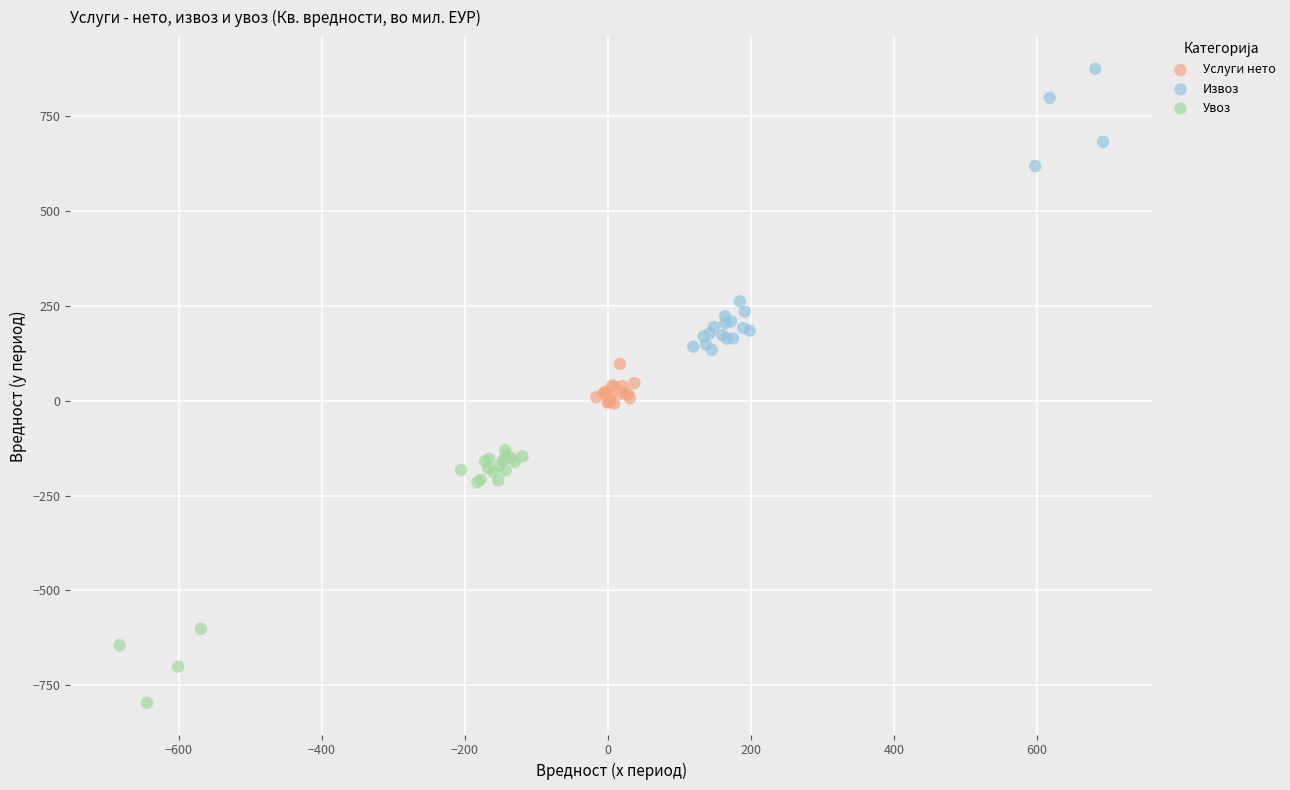

Which series reaches the minimum Y coordinate?

Увоз